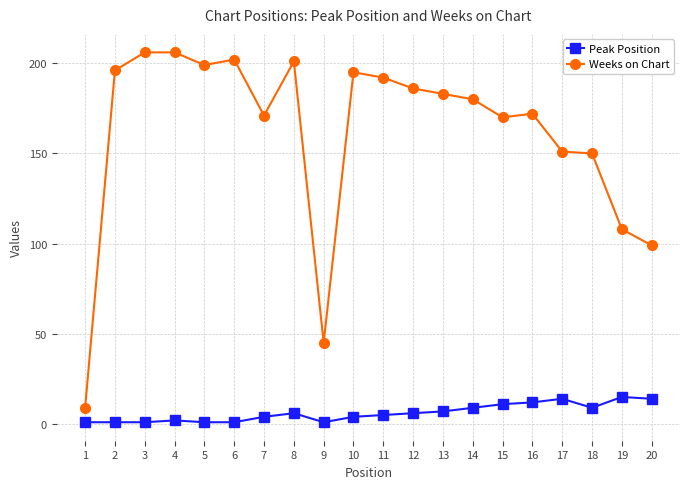

True or false: Weeks on Chart has more than 2 interior local peaks.

True